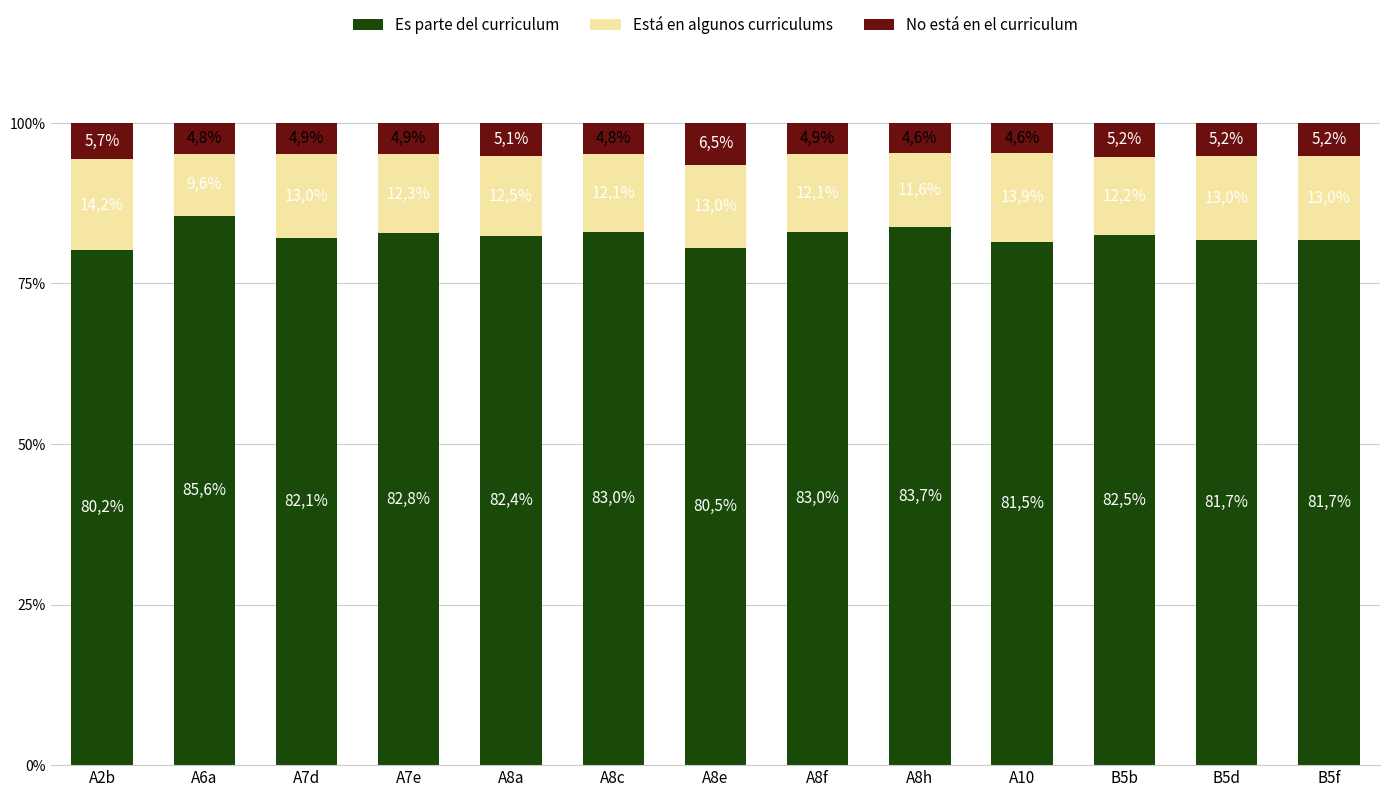

Which series changed the most between A8e and A8f?

Es parte del curriculum